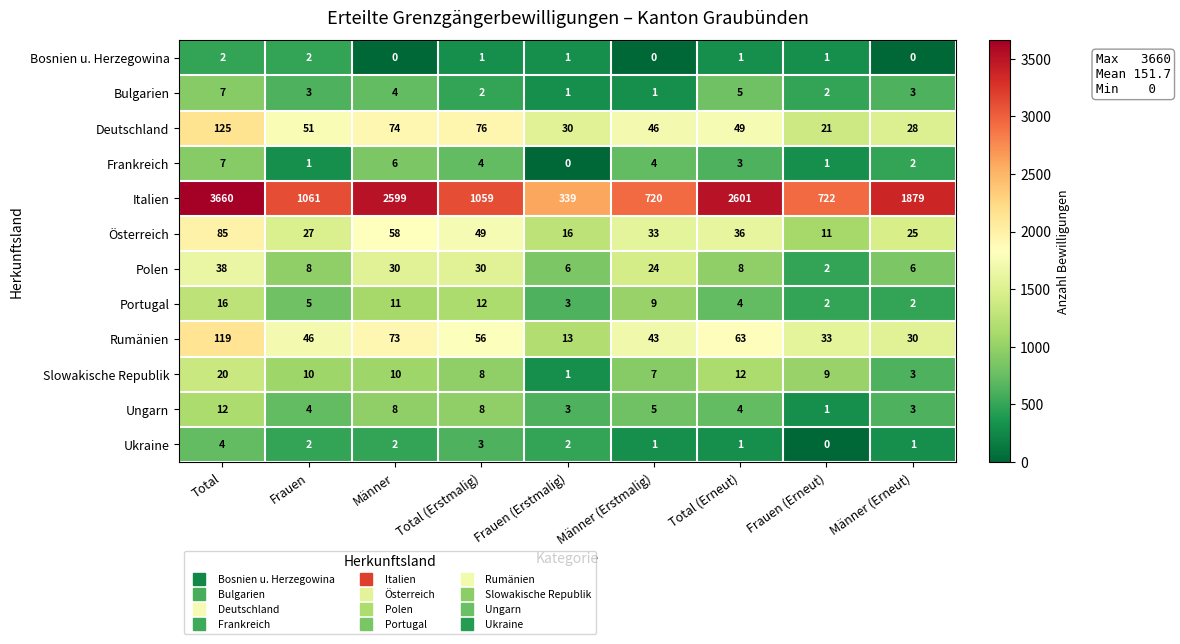

What is the difference between the Portugal values at Total and Männer (Erneut)?

14